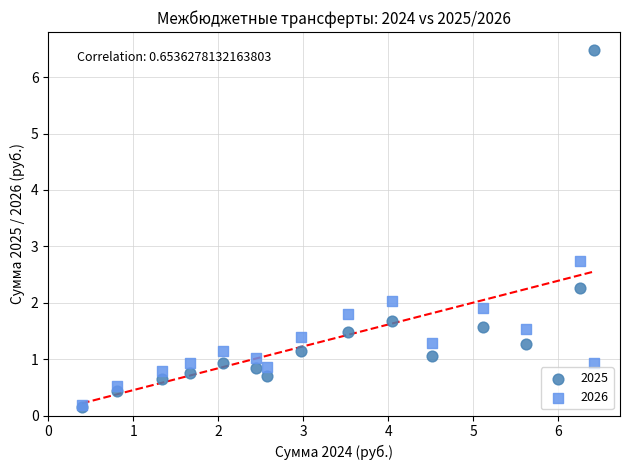

What are all the series names shown in the legend?

2025, 2026